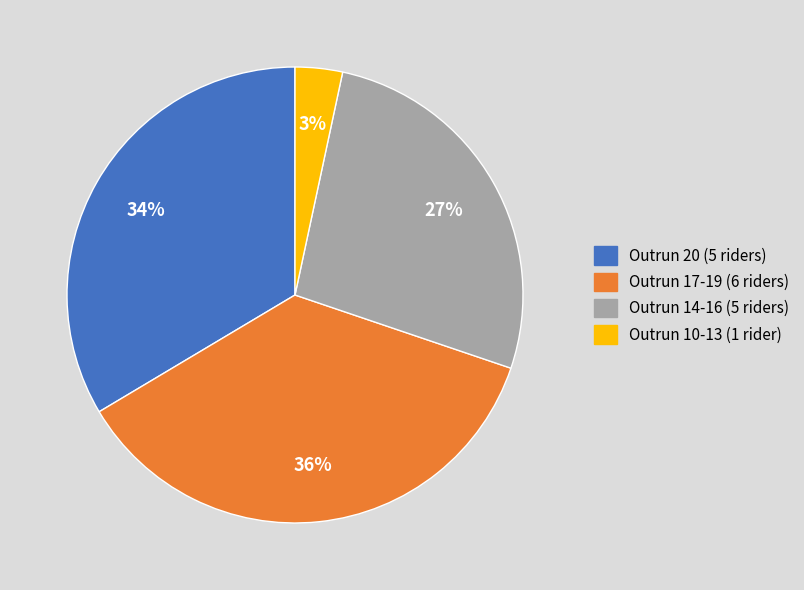

Is there any slice that represents more than half of the pie?

No